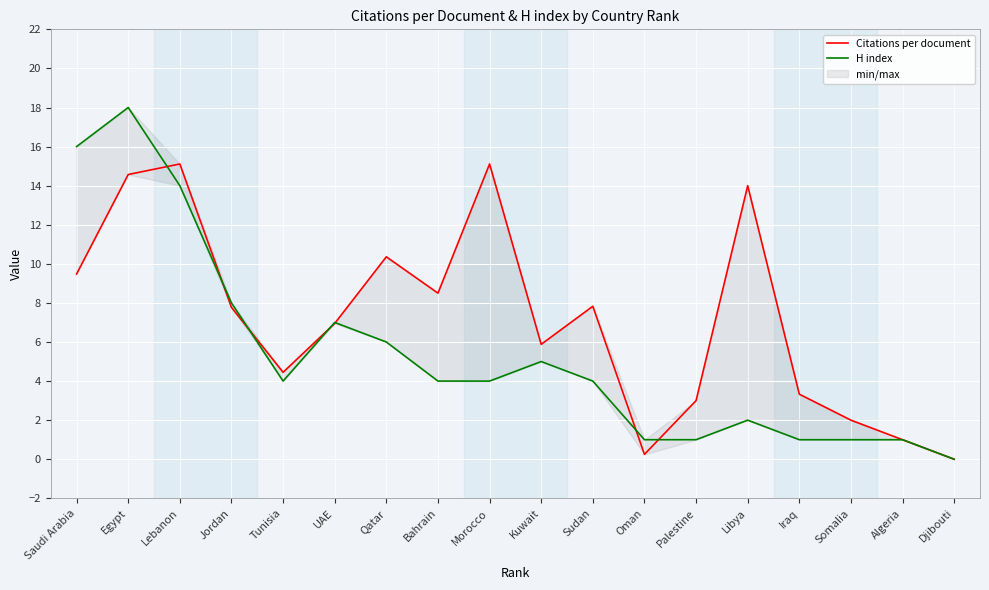

The value of H index at Morocco is 2.7. True or false?

False